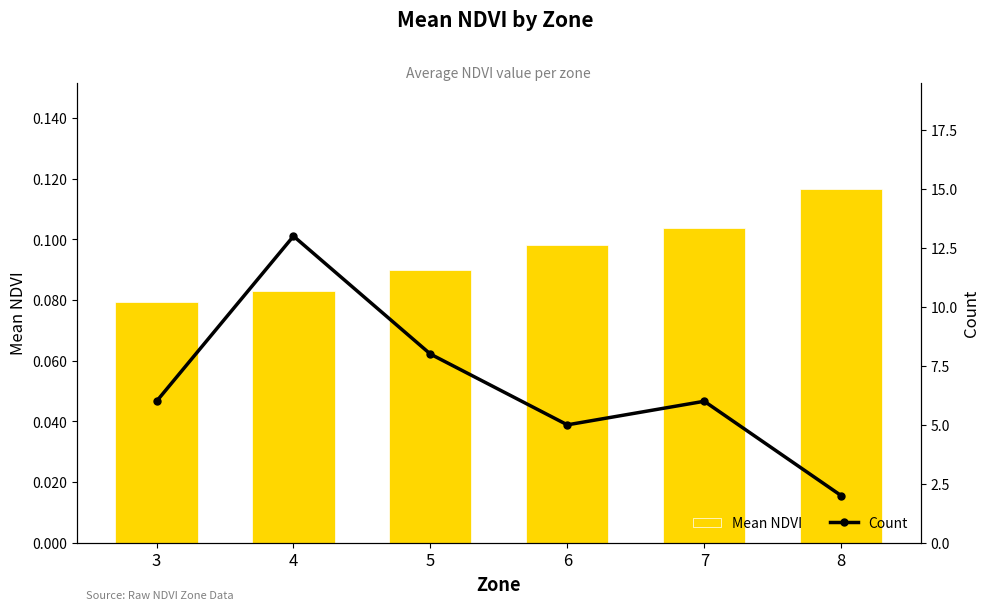

Between 8 and 7, which is larger?

8